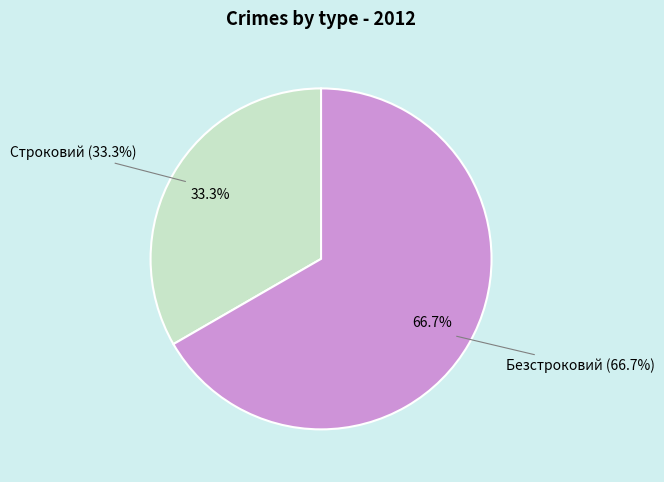

To the nearest percent, what is the difference between the Строковий and Безстроковий slice percentages?

33%